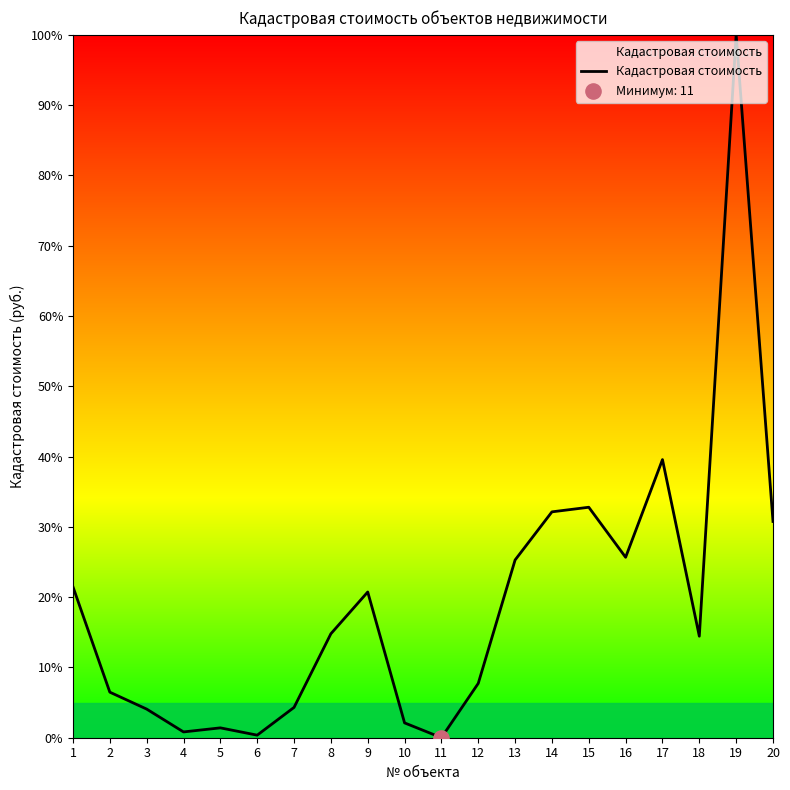

What is the change in value from 12 to 19?

+92.3